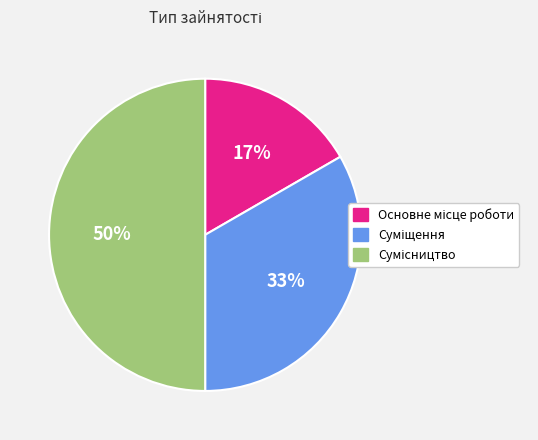

To the nearest percent, what is the difference between the largest and smallest slice percentages?

33%